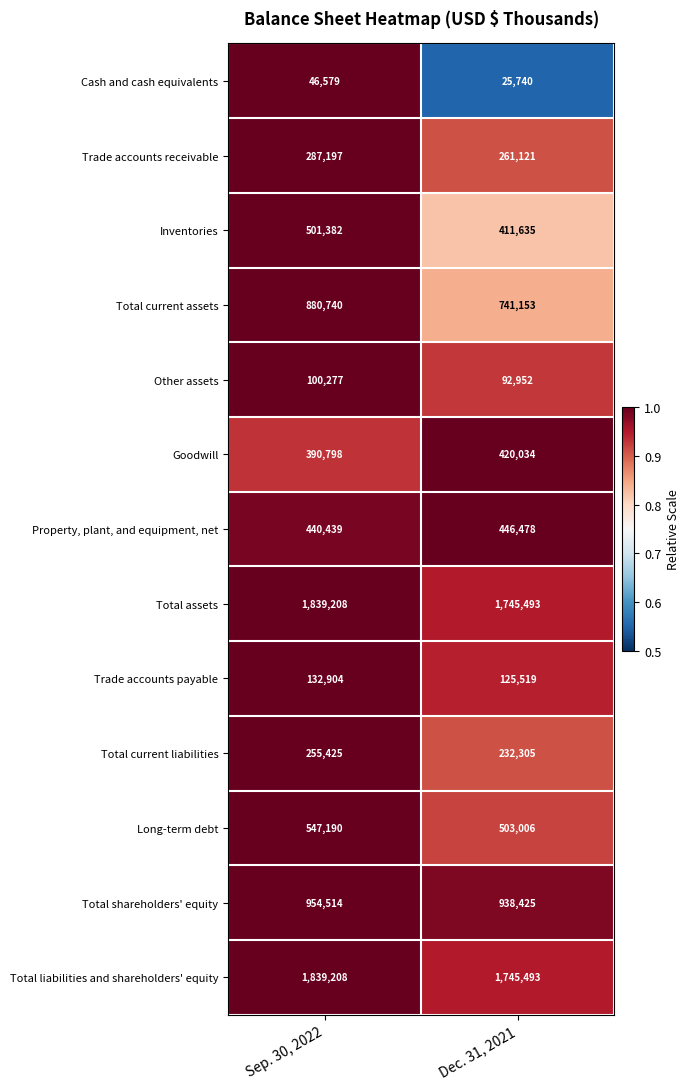

What is the average value of the Goodwill series?

405416